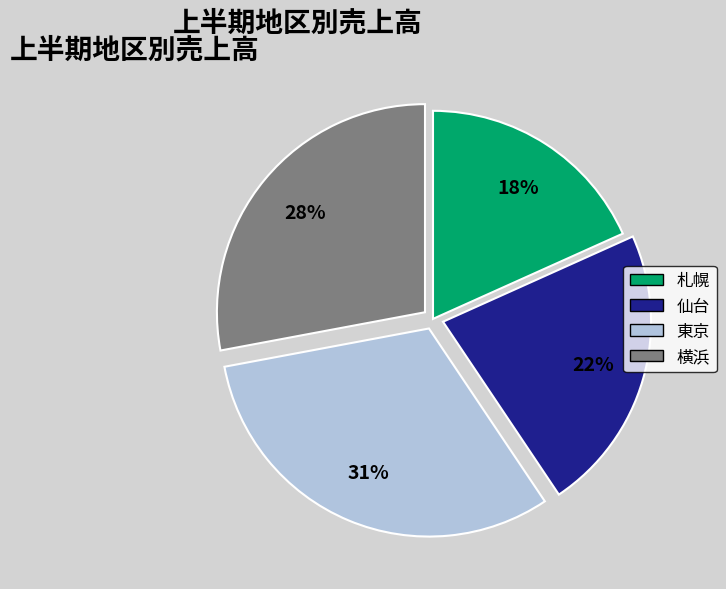

What is the smallest slice in the pie chart?

札幌